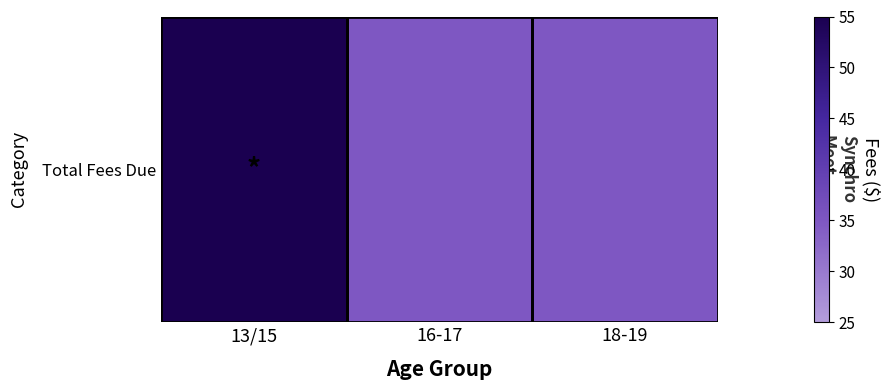

At which label is the value closest to 45?

13/15